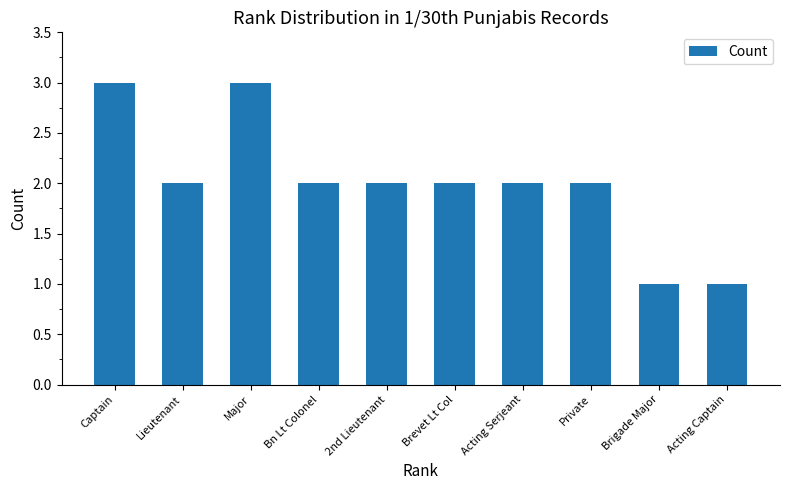

Reading left to right, what are all the values shown in this chart?

Captain=3	Lieutenant=2	Major=3	Bn Lt Colonel=2	2nd Lieutenant=2	Brevet Lt Col=2	Acting Serjeant=2	Private=2	Brigade Major=1	Acting Captain=1